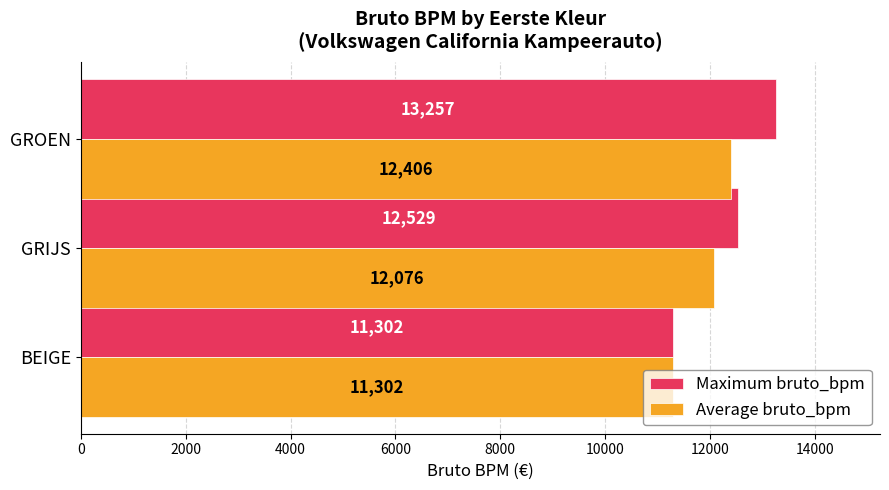

Which series has the largest total across all categories?

Maximum bruto_bpm